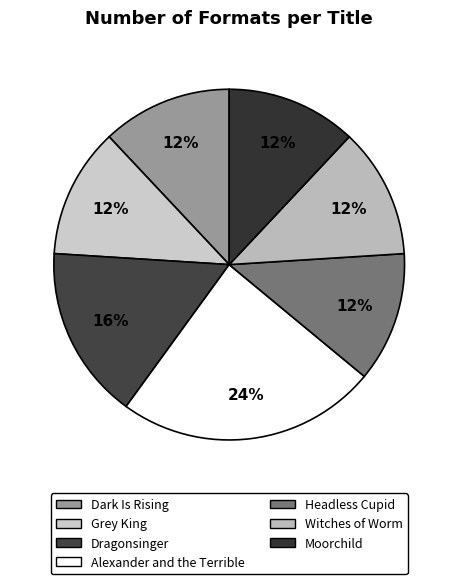

Is it true that Witches of Worm is 12% of the pie?

True